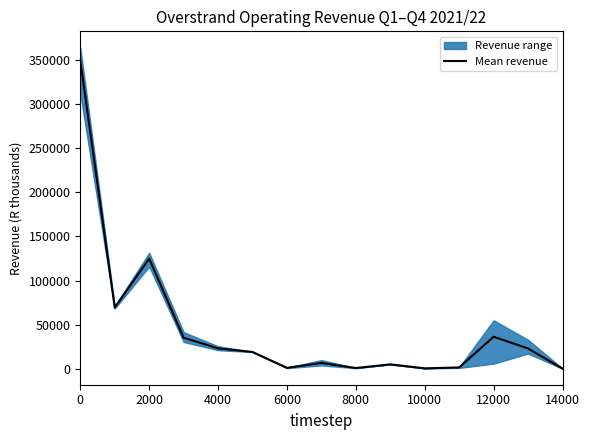

Reading left to right, transcribe all the data shown in this chart.

349256.2	69538.6	124953.2	35386.7	23291.9	19237.7	1257.2	6848.2	1055.1	5197.7	695.1	1720.0	36482.6	23191.6	400.6